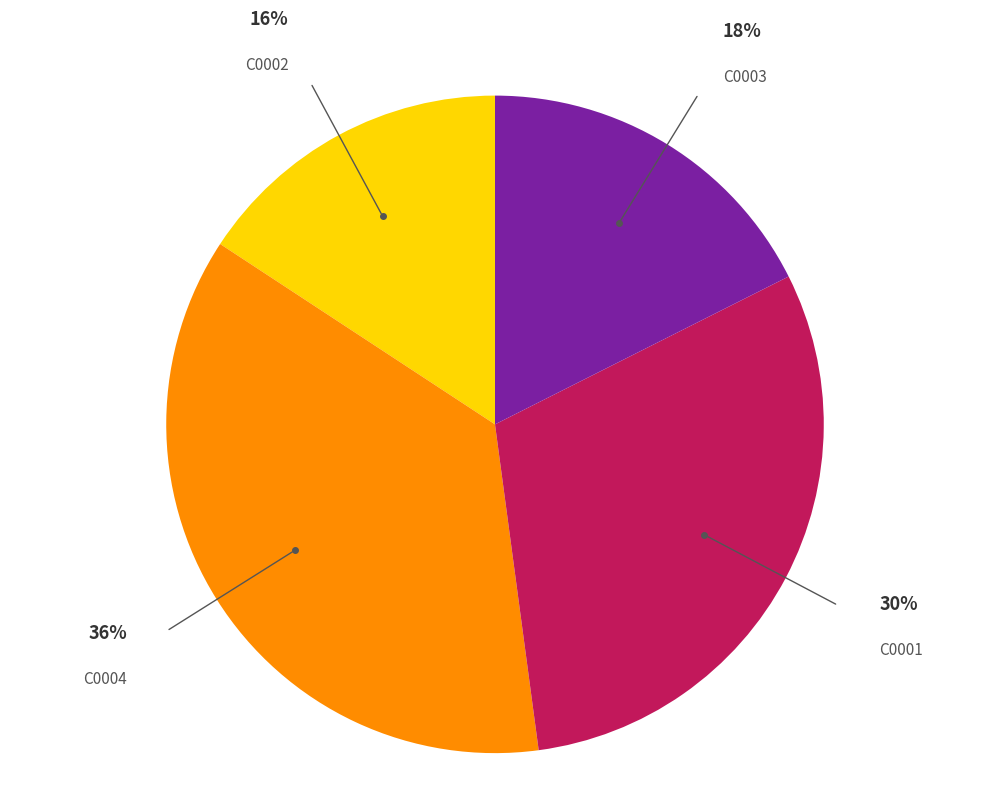

To the nearest percent, what percentage of the pie is C0001?

30%